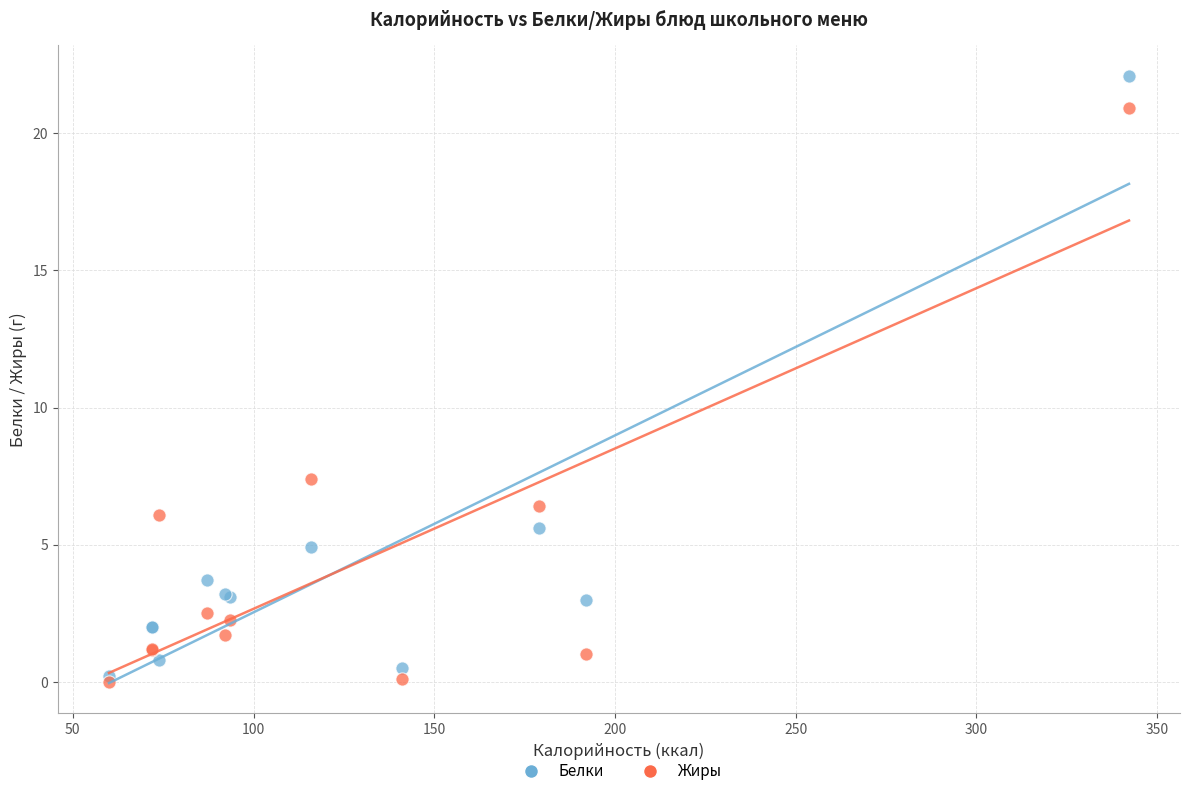

Across all series, what Y value is closest to 11?

7.4